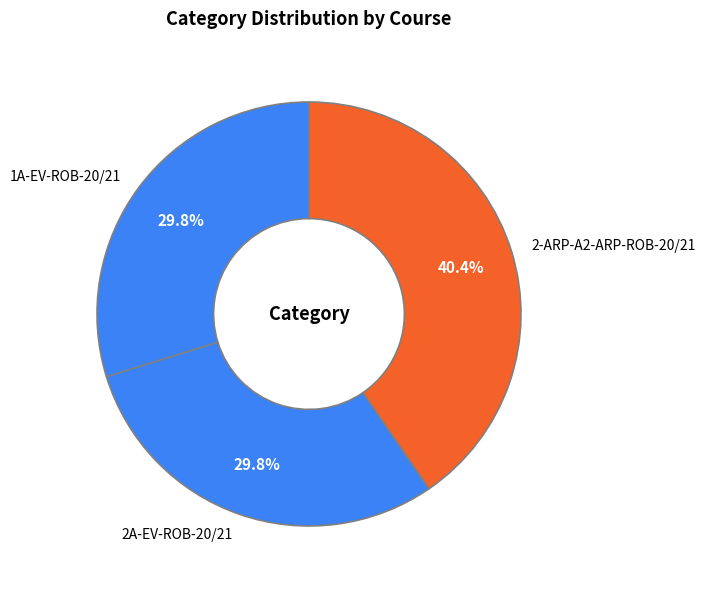

The 2-ARP-A2-ARP-ROB-20/21 slice represents 34% of the pie. True or false?

False